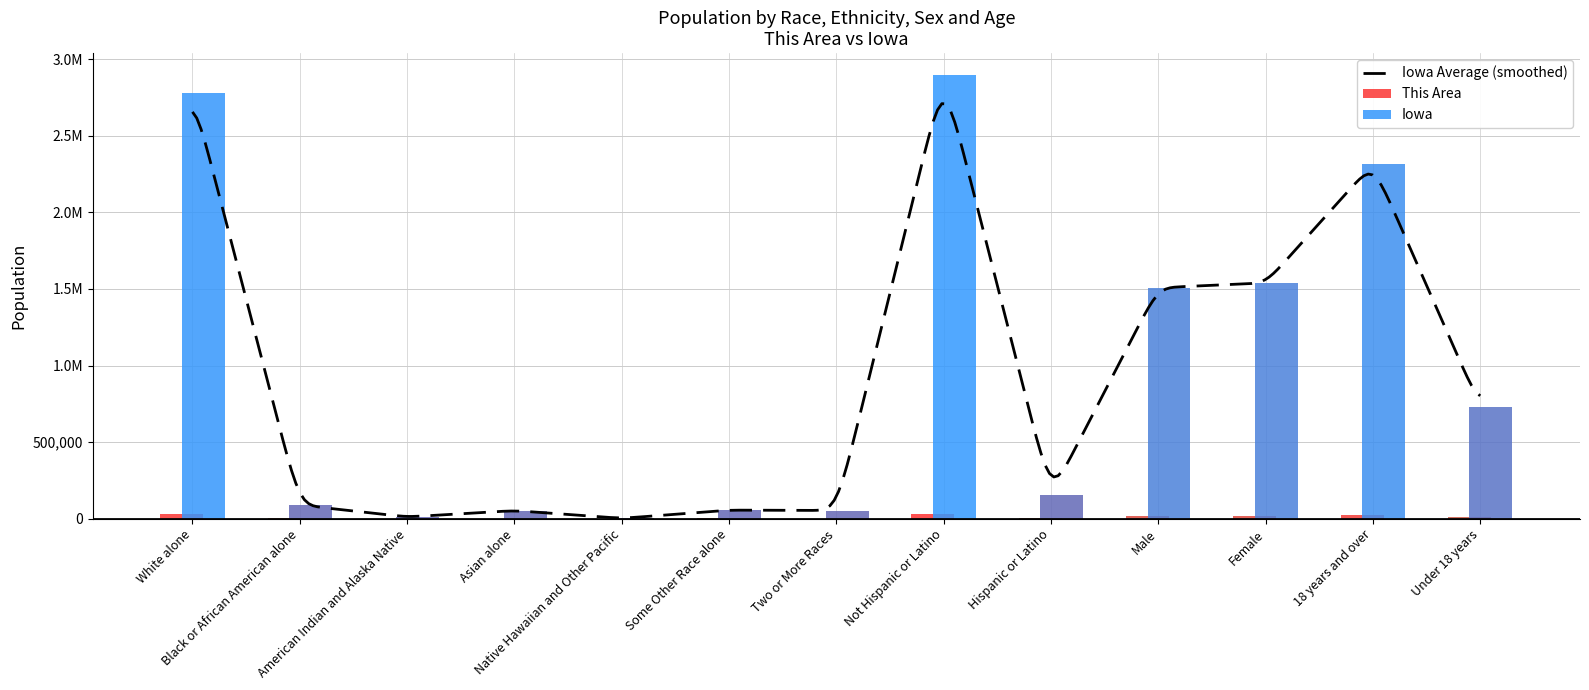

What position from the left is Black or African American alone?

2